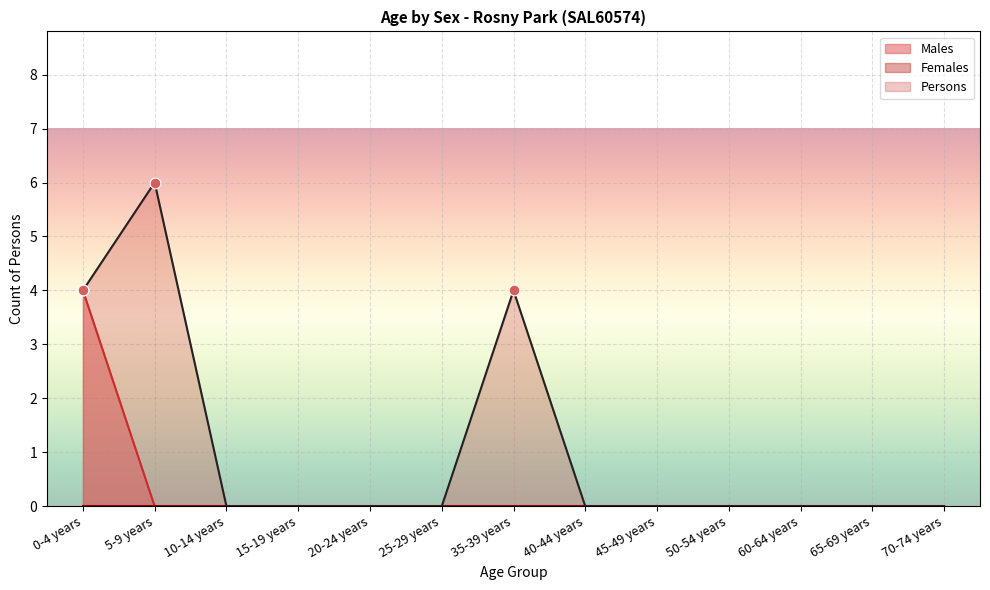

At how many categories does at least one series exceed 4?

1